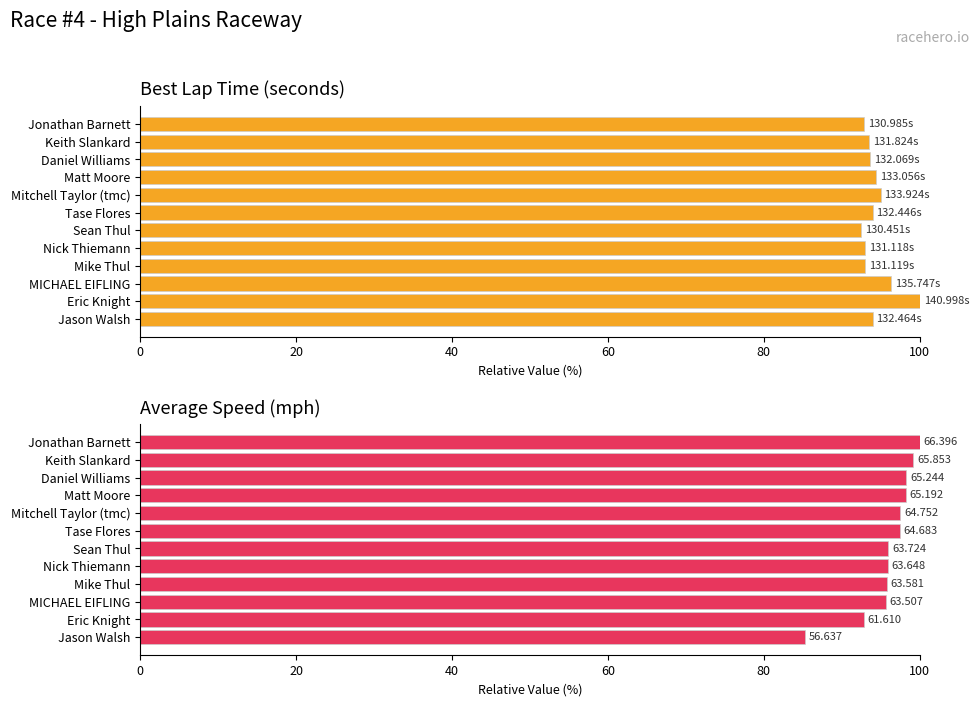

How many series are shown in this chart?

2